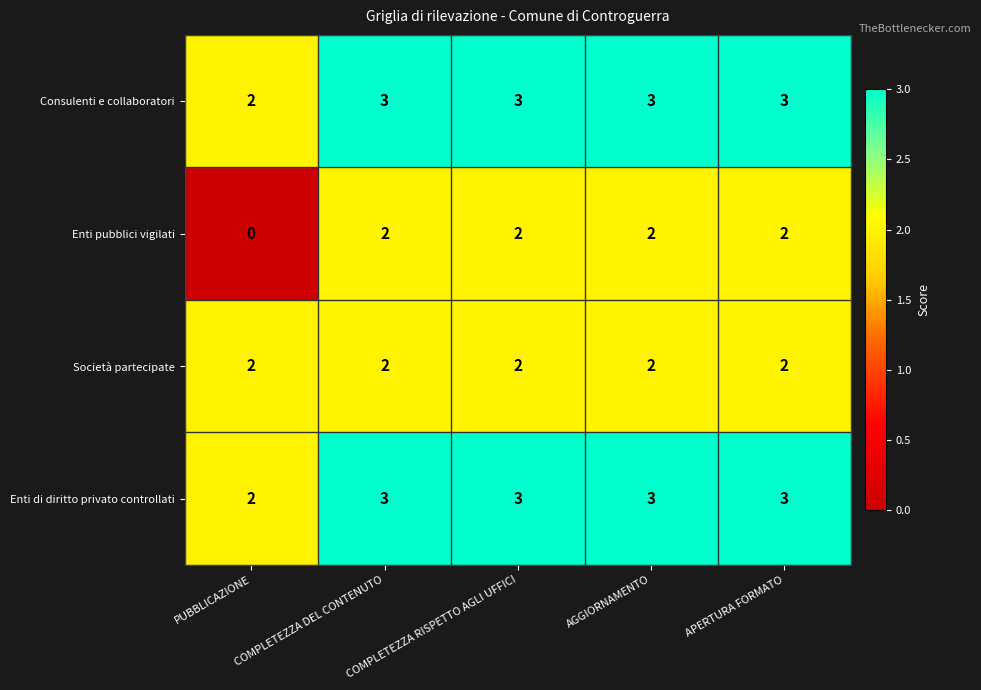

Count the Consulenti e collaboratori values in the range 3 to 4.

4